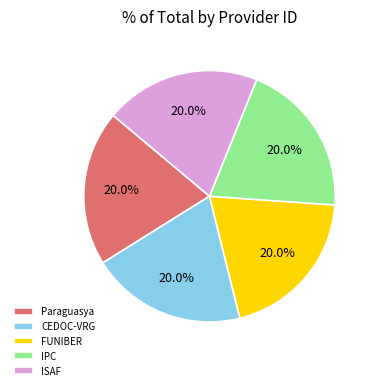

What is the ratio of the value at FUNIBER to the value at ISAF?

1.0